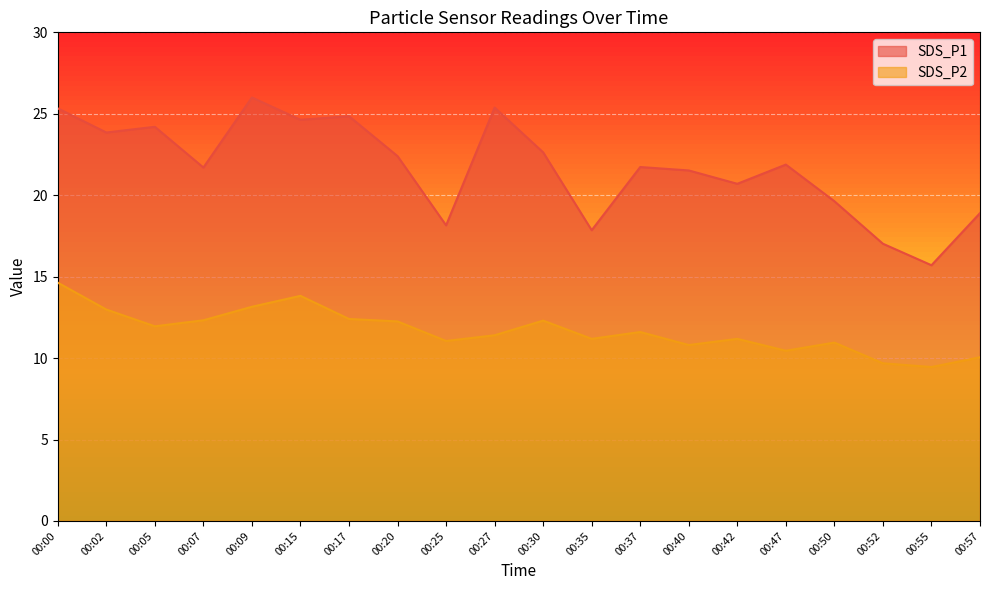

What is the sum of all SDS_P2 values?

233.6